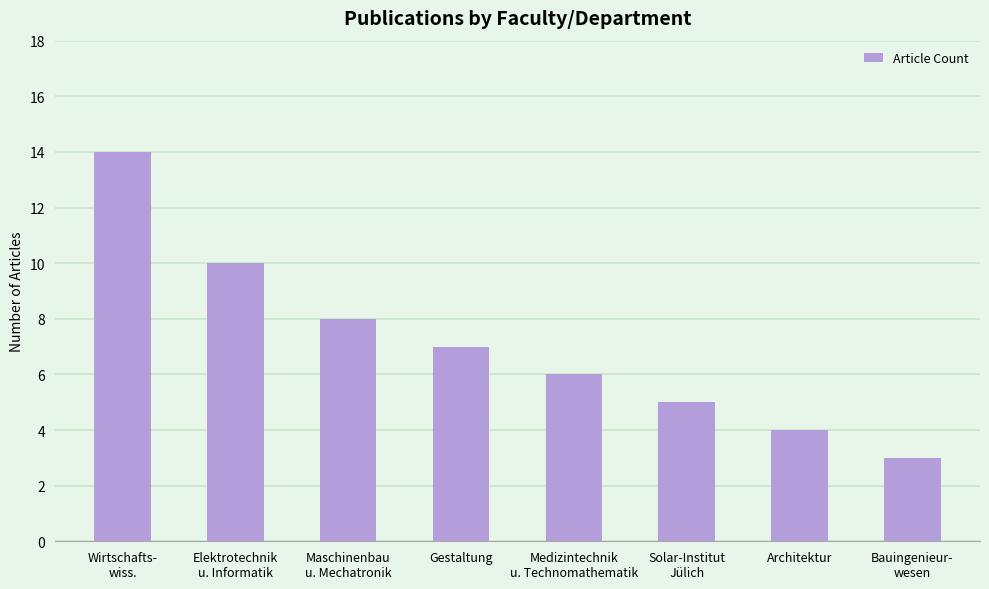

At which category does the chart reach its peak across all series?

Wirtschafts-
wiss.